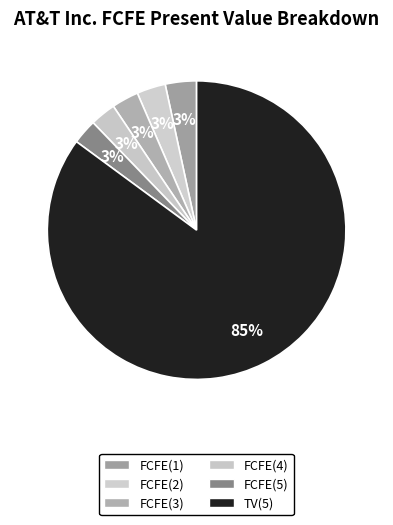

Which slice is the smallest?

FCFE(5)